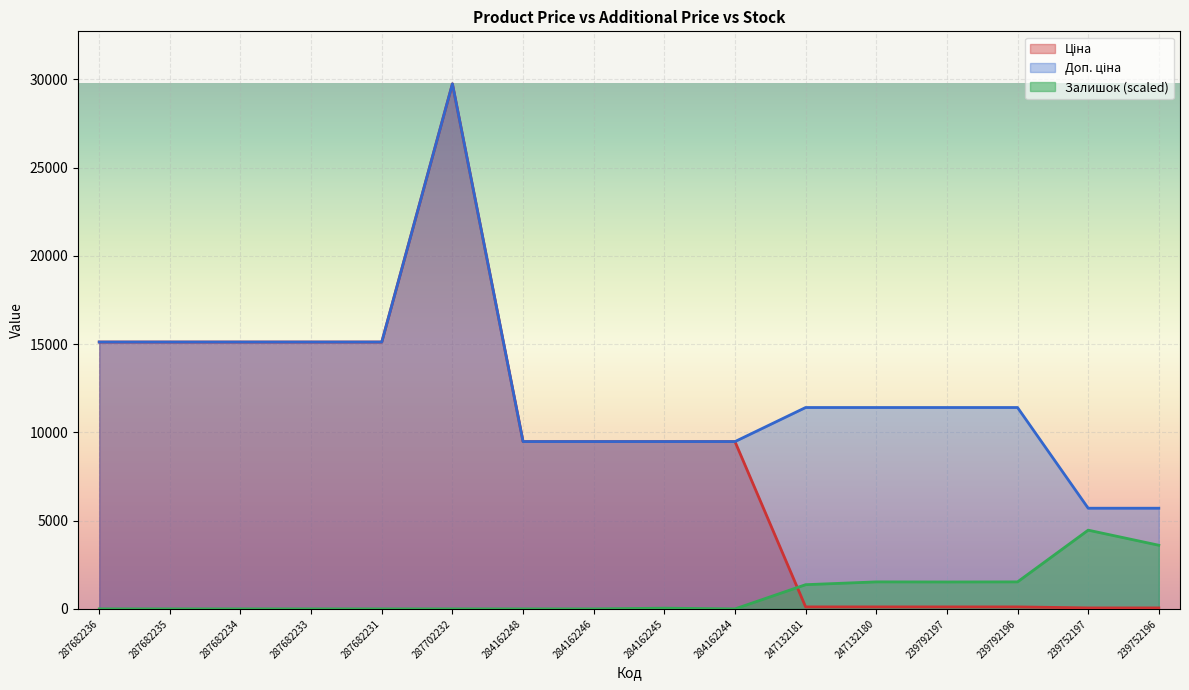

Is the value of Ціна at 247132180 greater than the value of Доп. ціна at 284162245?

No